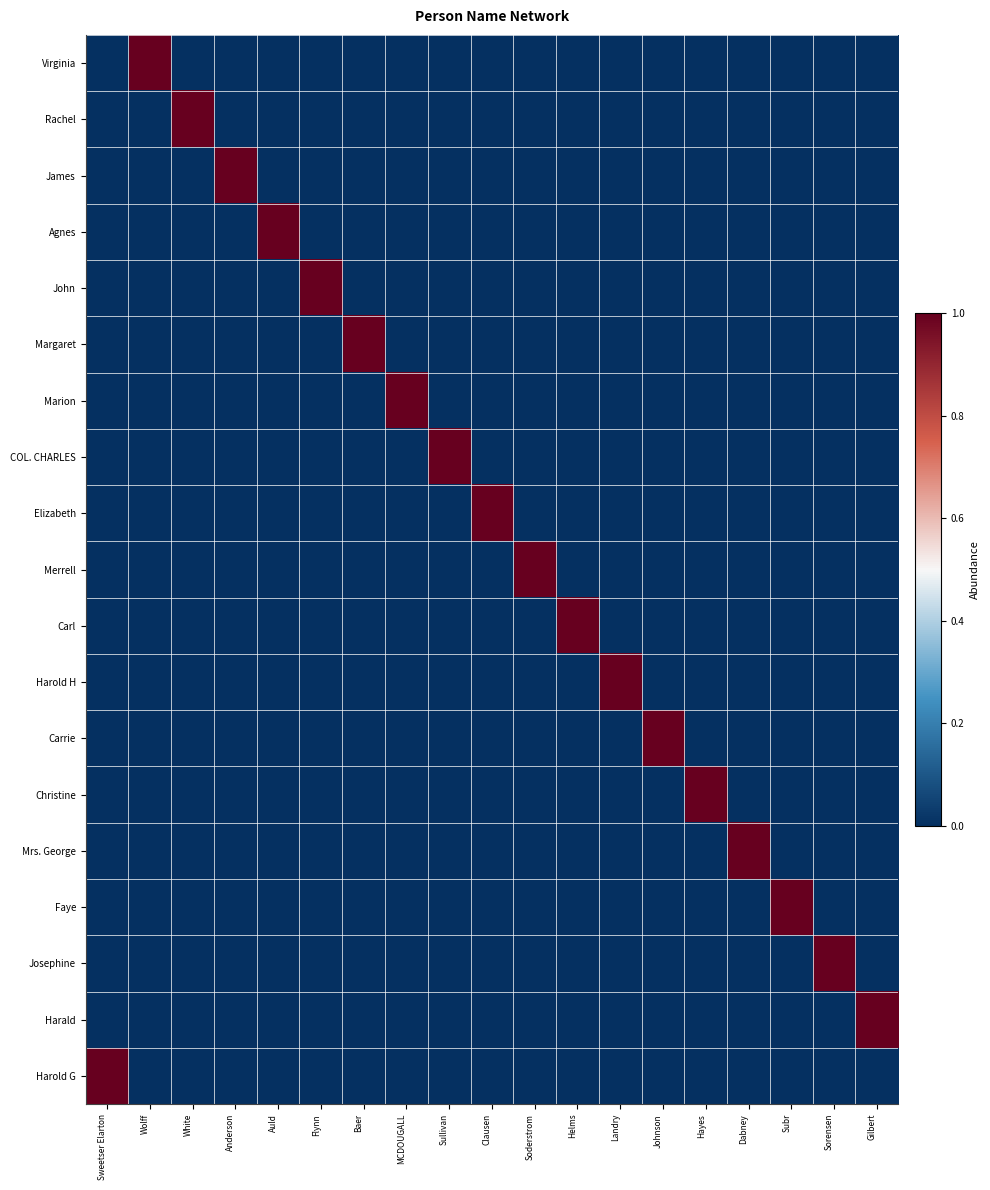

At Landry, list the series in order from smallest to largest.

Virginia, Rachel, James, Agnes, John, Margaret, Marion, COL. CHARLES, Elizabeth, Merrell, Carl, Carrie, Christine, Mrs. George, Faye, Josephine, Harald, Harold G, Harold H